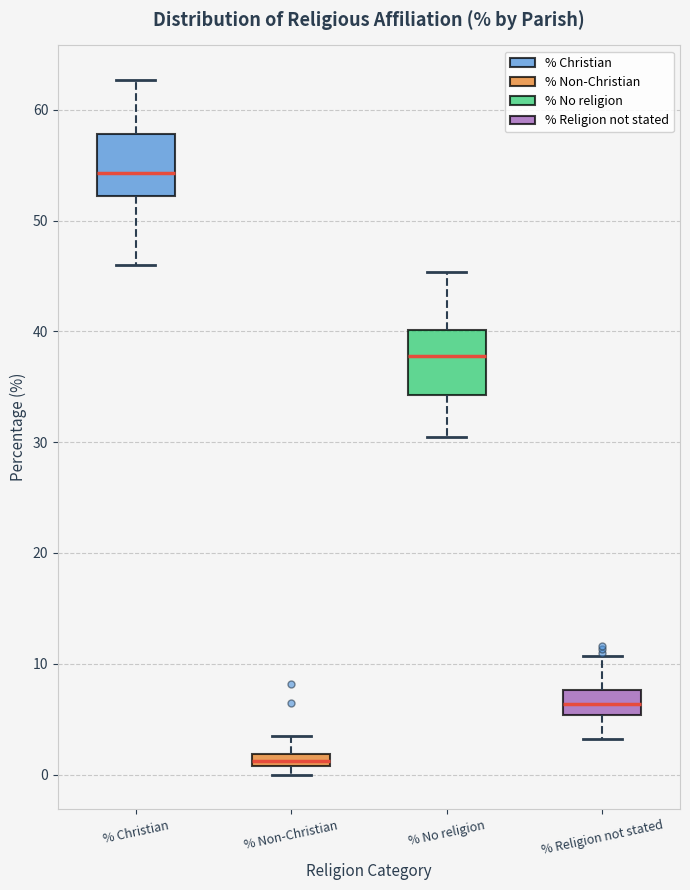

Which box's median line is the highest?

% Christian